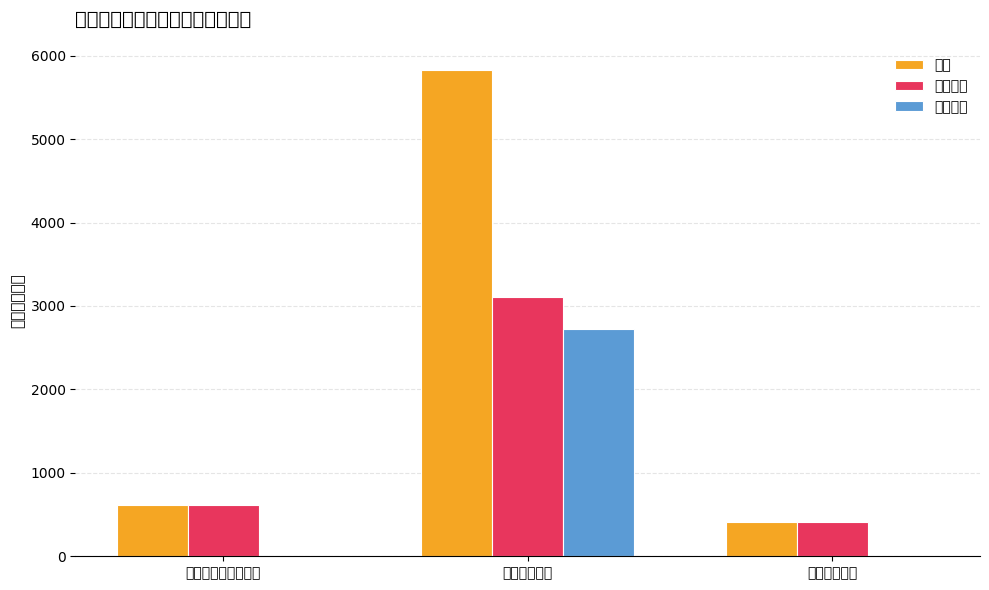

What is the approximate value of 项目支出 at 卫生健康支出?

2721.6